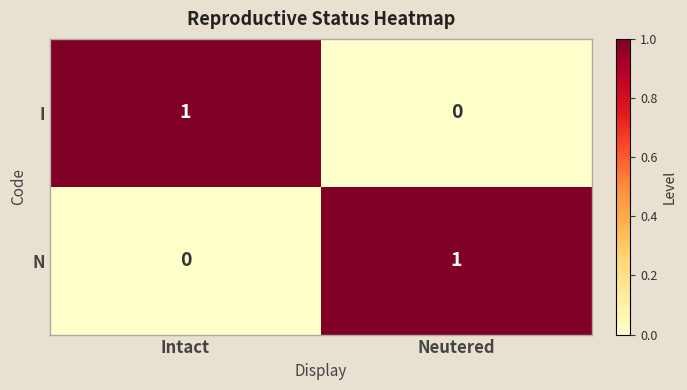

The N series shows 1 at Neutered. True or false?

True